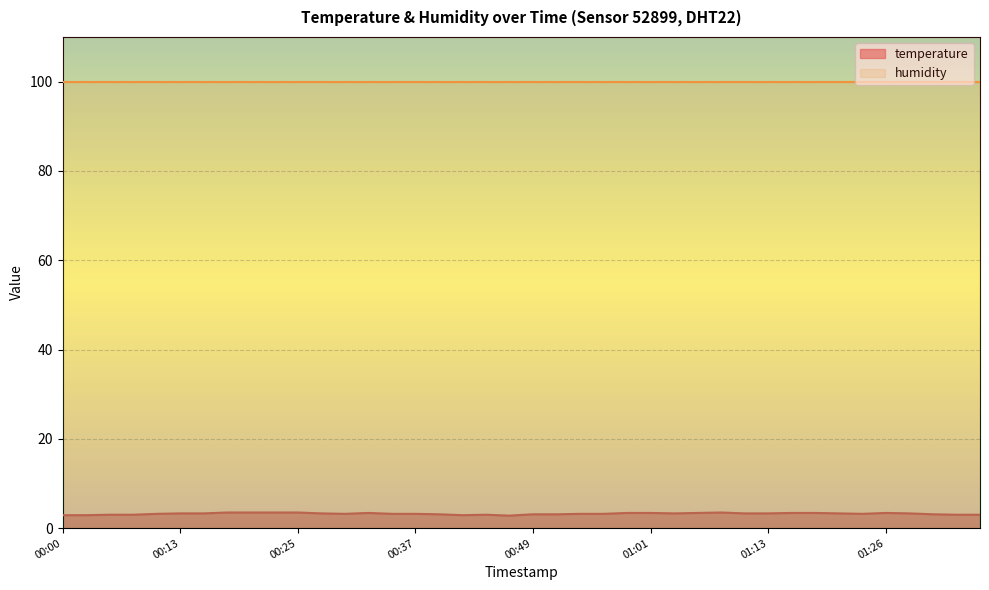

What is the label of the 33rd point from the right?

00:18